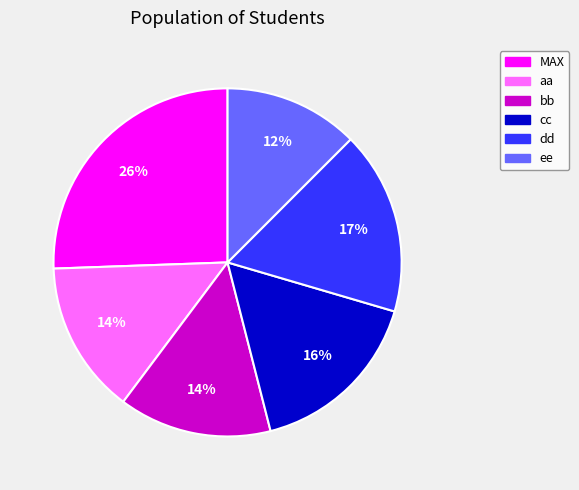

To the nearest percent, what is the difference between the bb and dd slice percentages?

3%